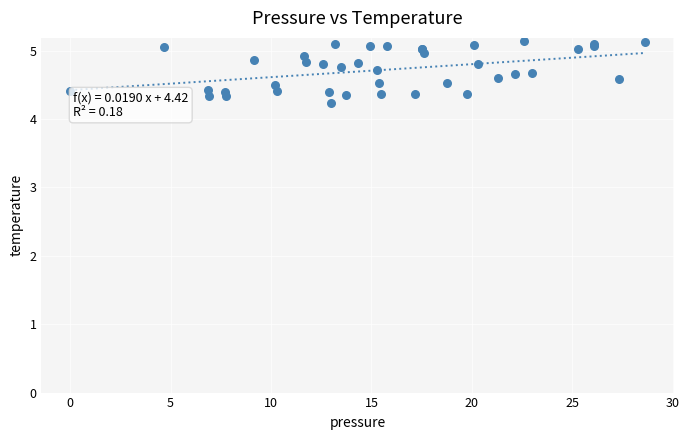

What Y value in the scatter plot is closest to 4?

4.2